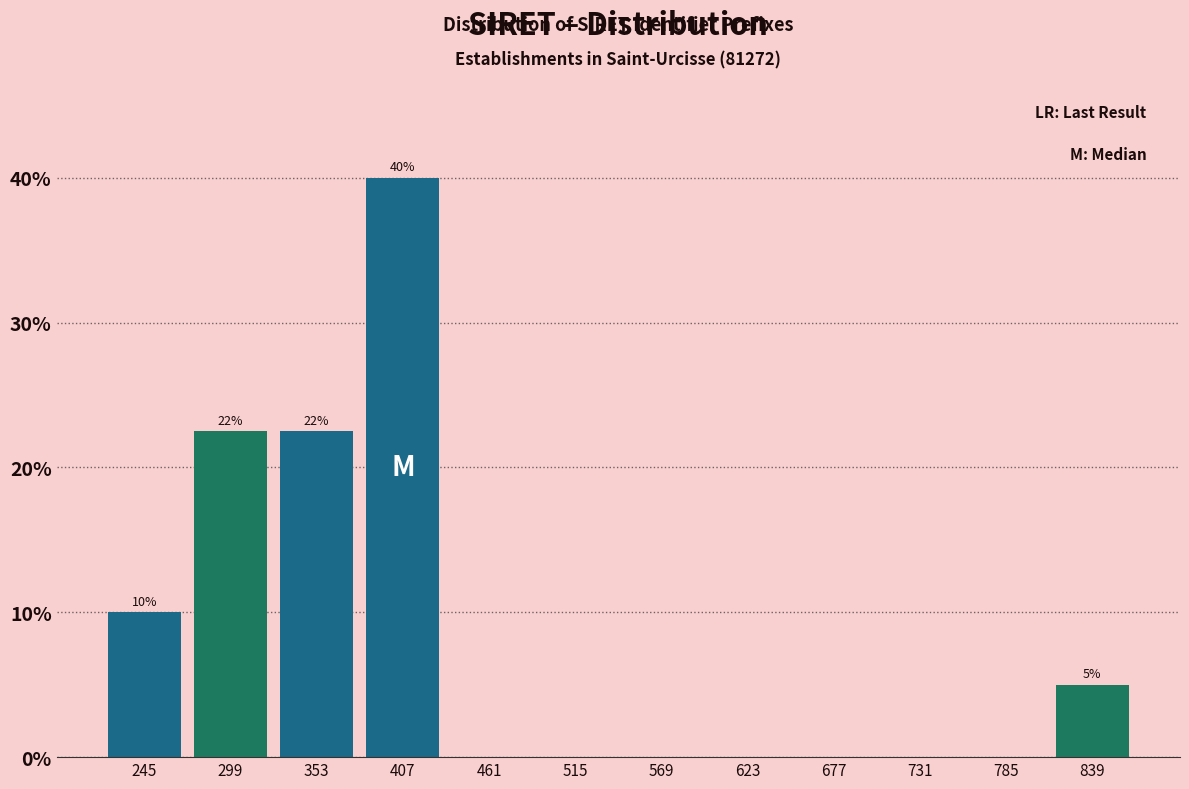

Over which range of the x-axis is the bar tallest?

380 to 430